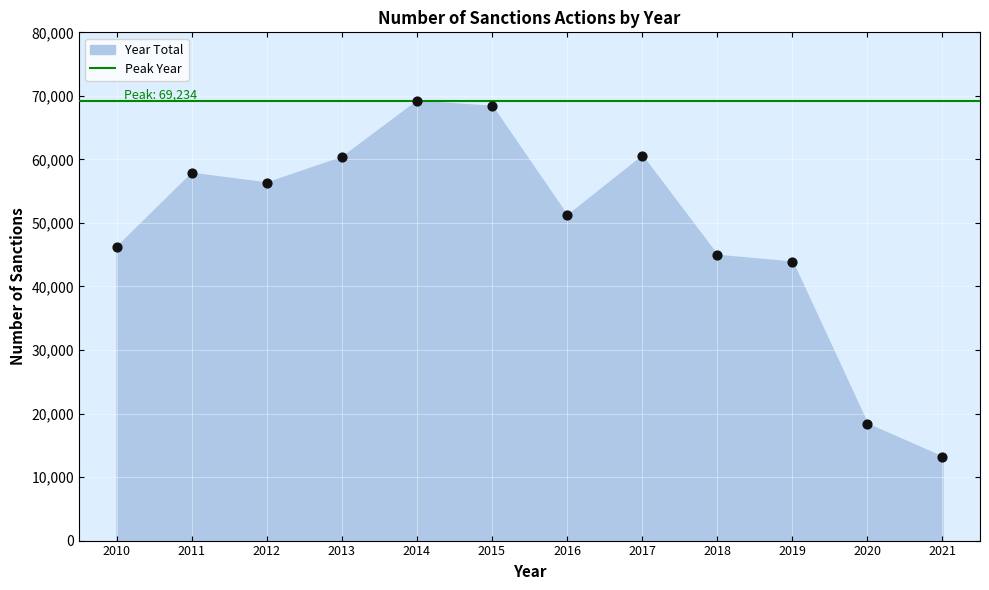

What is the average X value?

2016